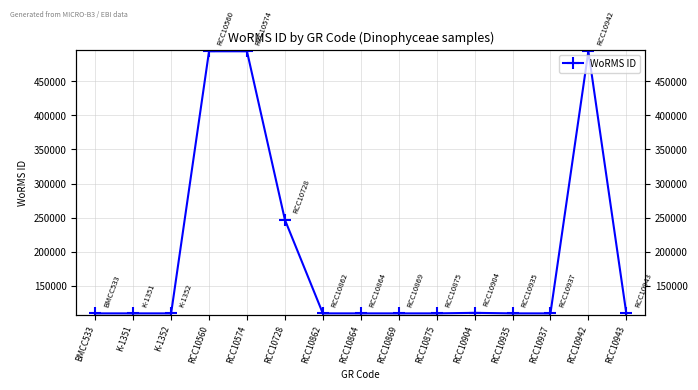

Rank the categories by value from highest to lowest.

RCC10560, RCC10574, RCC10942, RCC10728, RCC10904, BMCC533, K-1351, K-1352, RCC10862, RCC10864, RCC10875, RCC10935, RCC10943, RCC10869, RCC10937